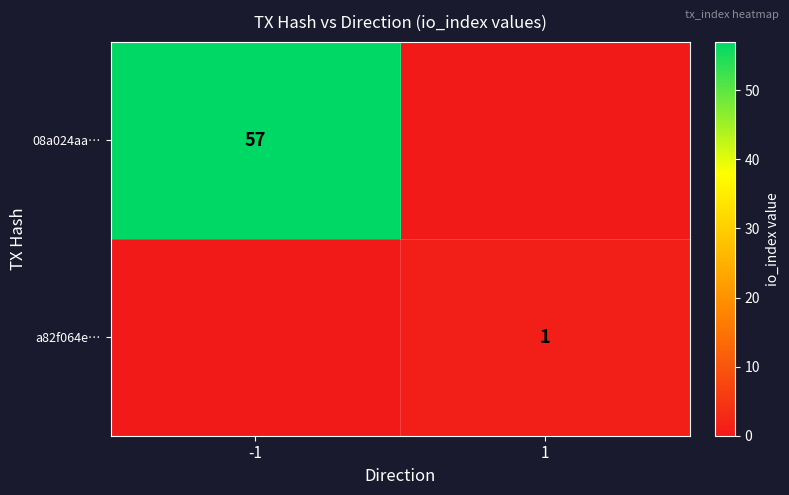

True or false: 08a024aa… has a value of 82 at -1.

False